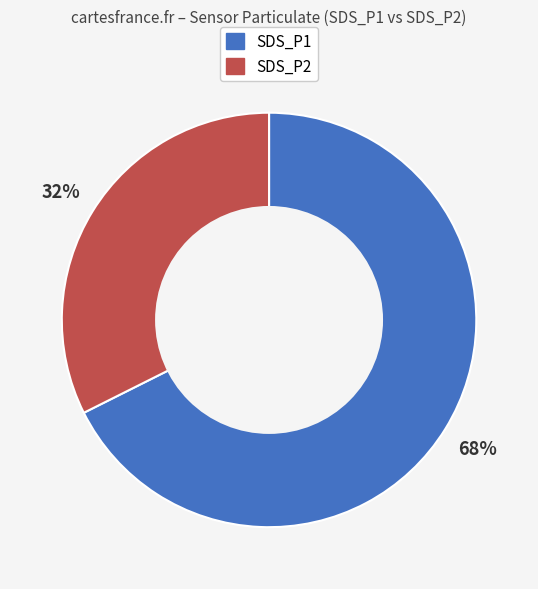

Approximately how many times larger is the value at SDS_P2 compared to SDS_P1?

0.5